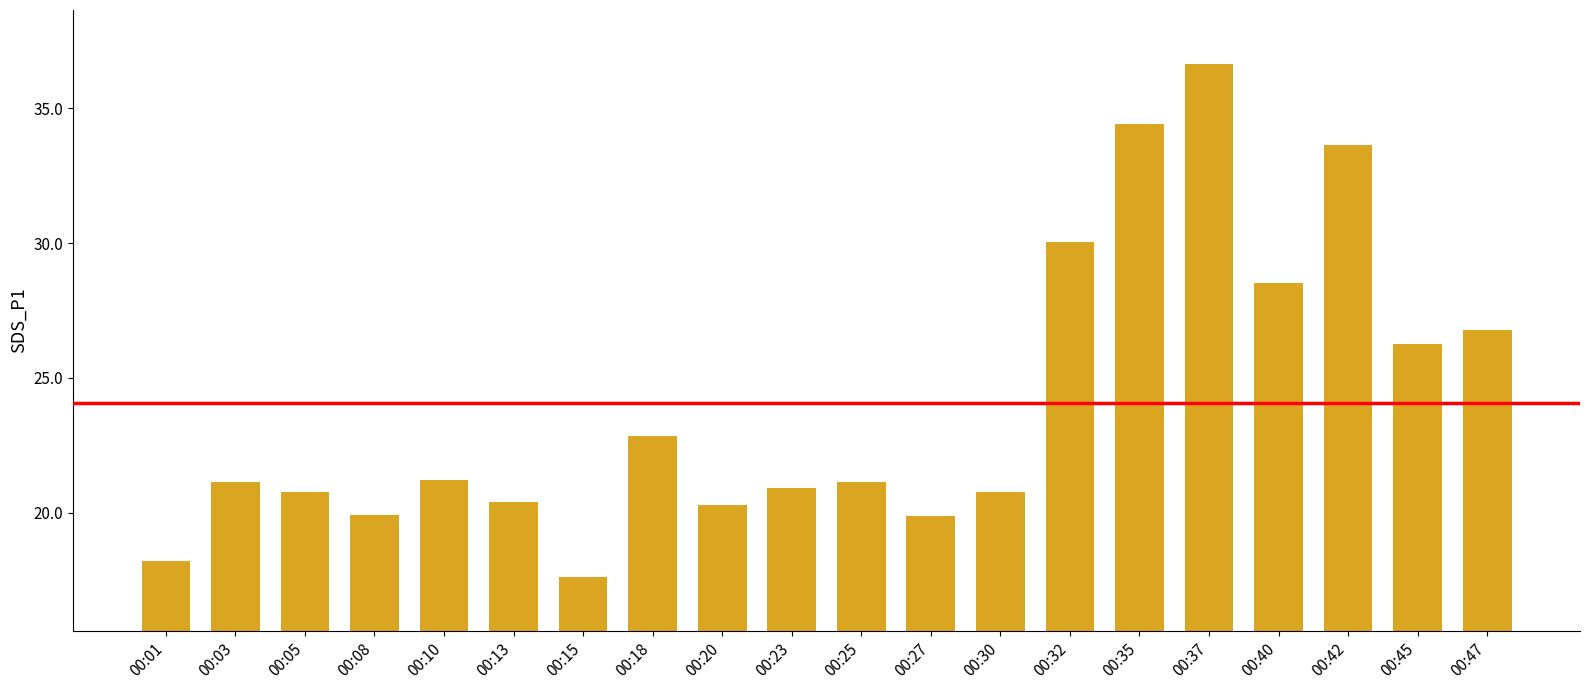

What is the change in value from 00:08 to 00:13?

+0.5